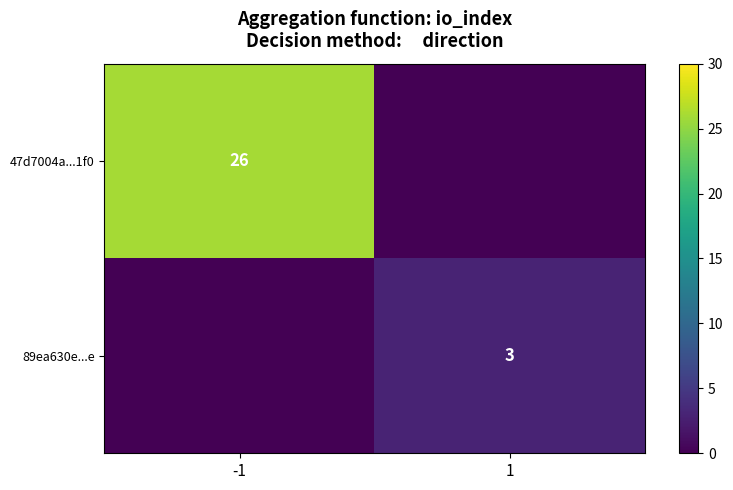

Is it true that 89ea630e...e equals 2 at 1?

False